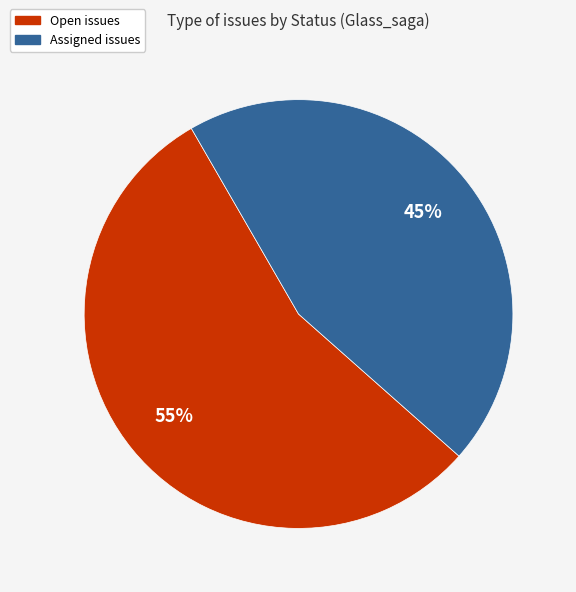

To the nearest percent, what is the average slice percentage?

50%